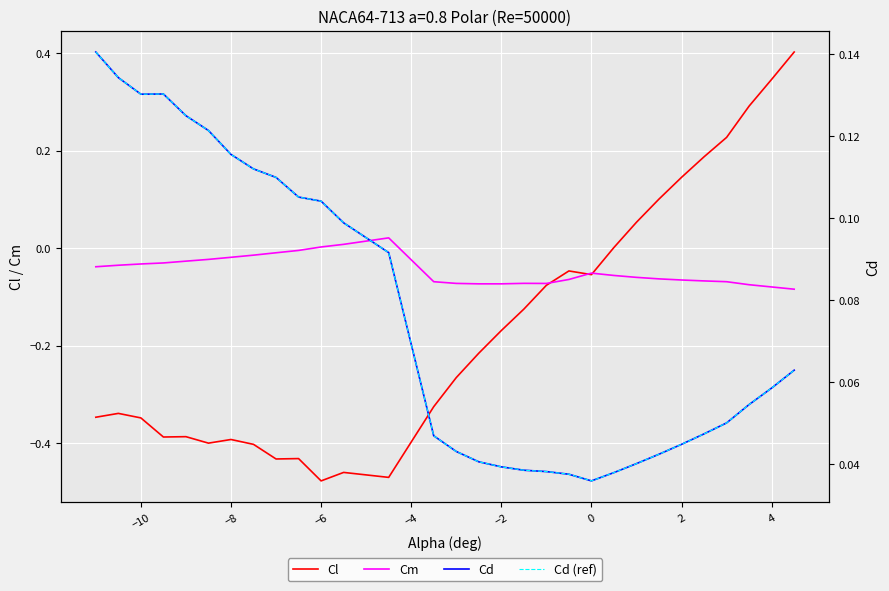

What is the maximum value for Cd?

0.1